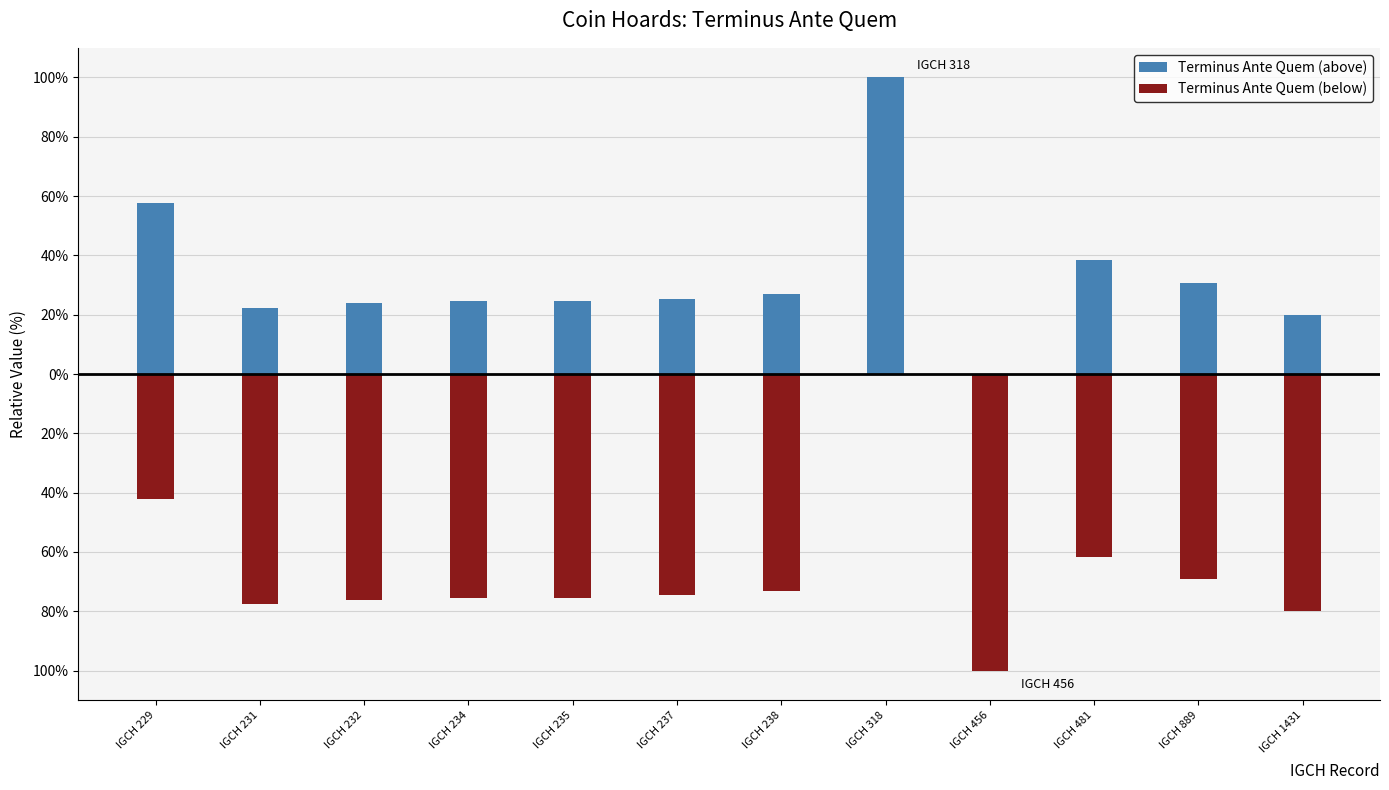

What is the maximum value shown in the chart?

100.0